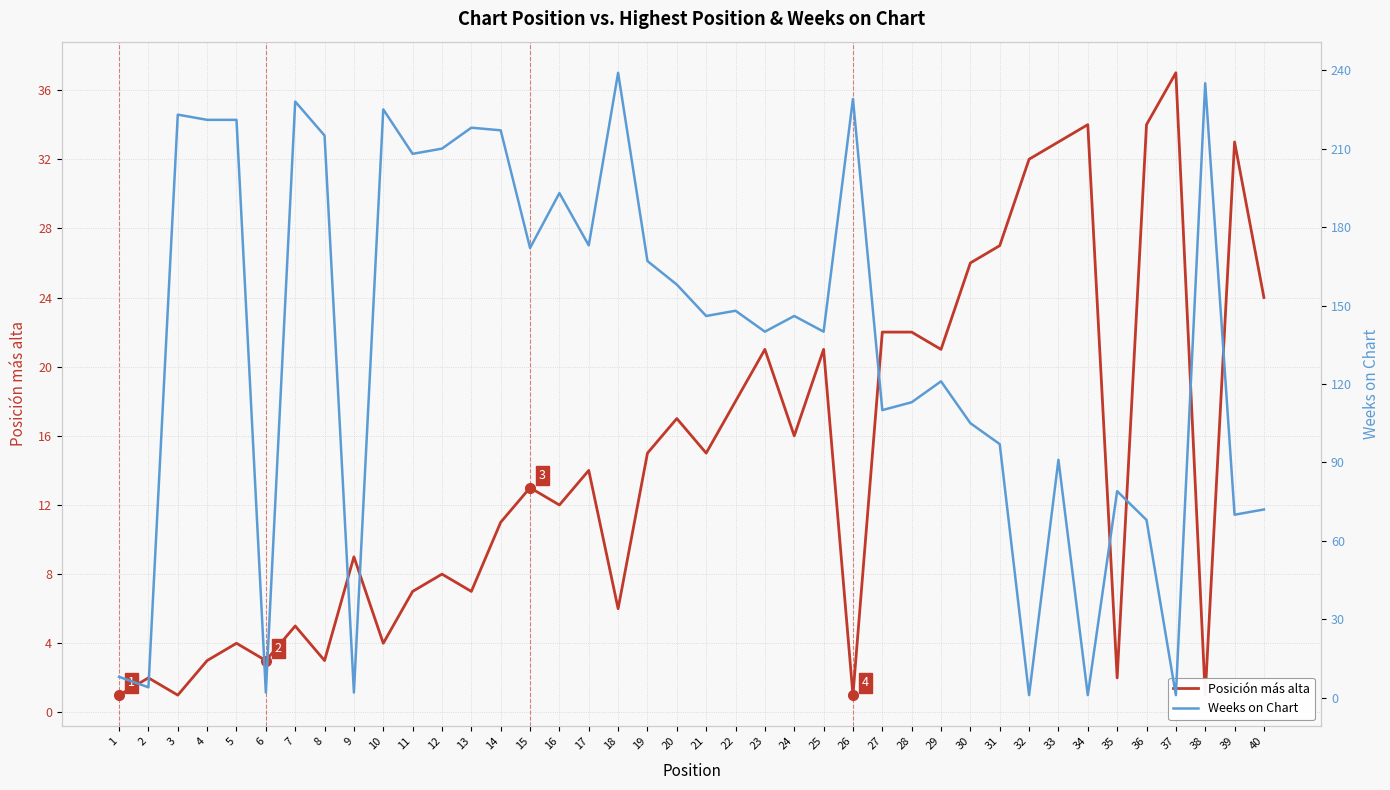

What is the value of the Posición más alta point at the 23rd from the left?

21